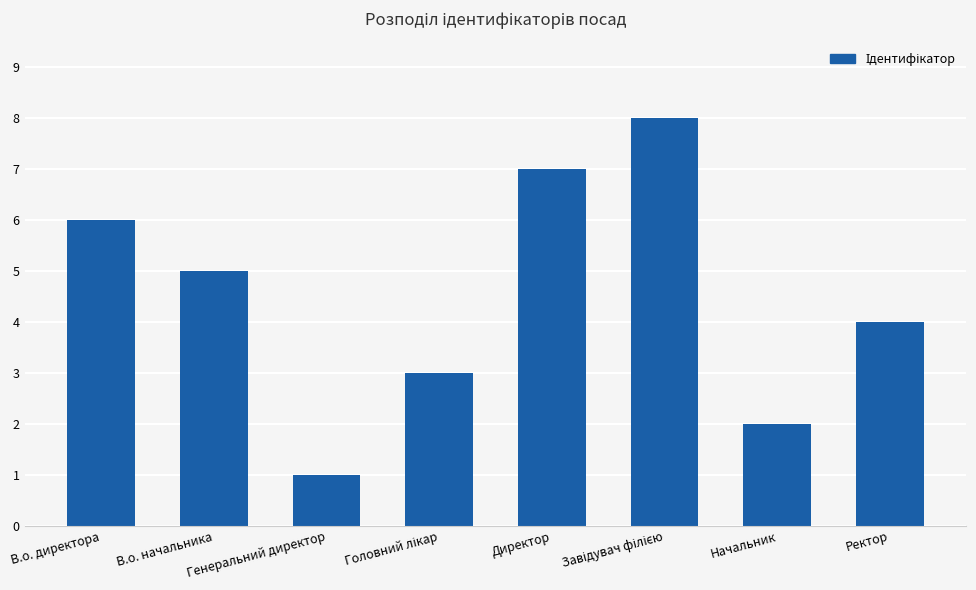

How many values are between 3 and 7?

5